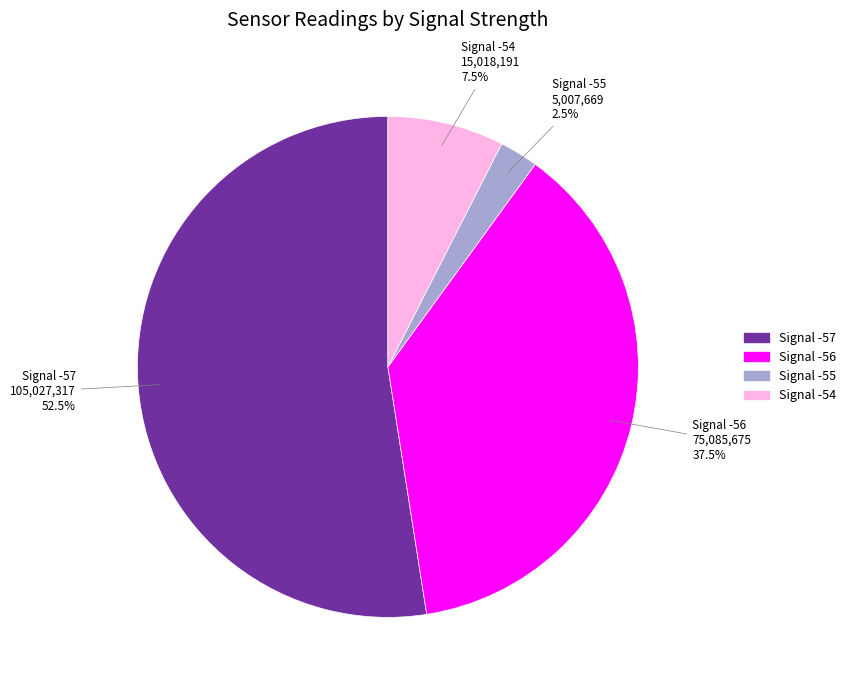

To the nearest percent, what is the average slice percentage?

25%